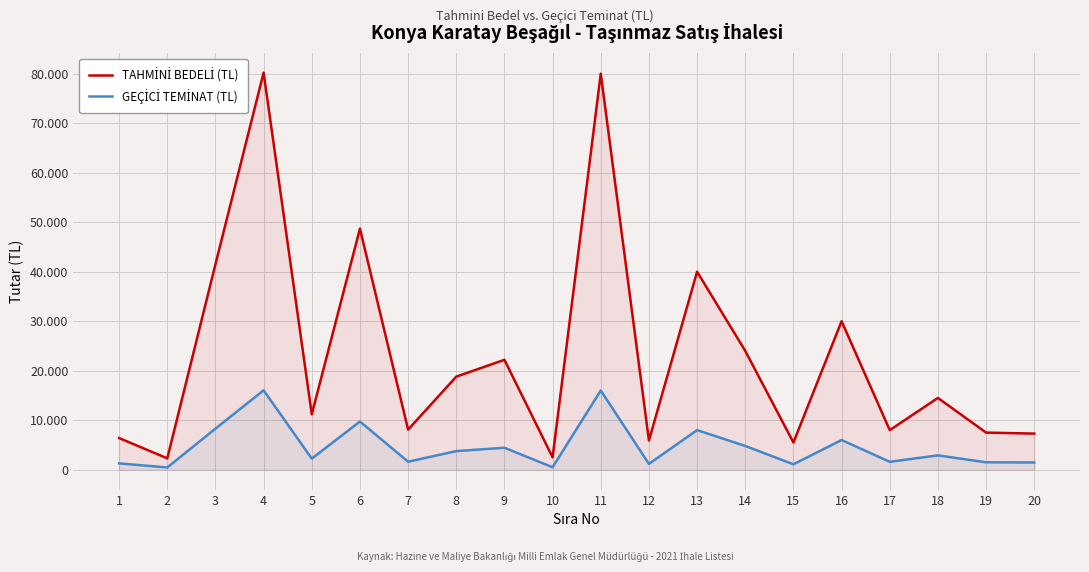

How many distinct data groups are displayed?

2